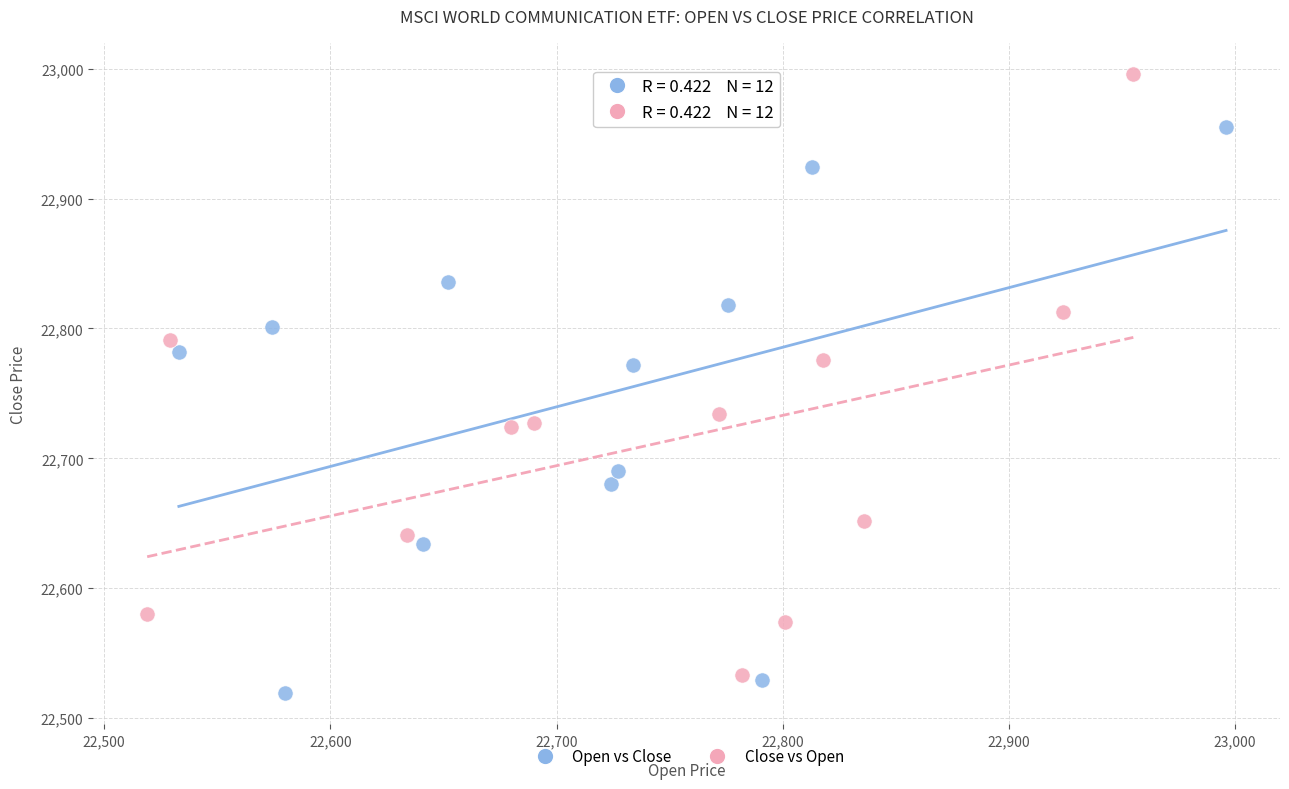

Which series reaches the maximum Y coordinate?

Close vs Open